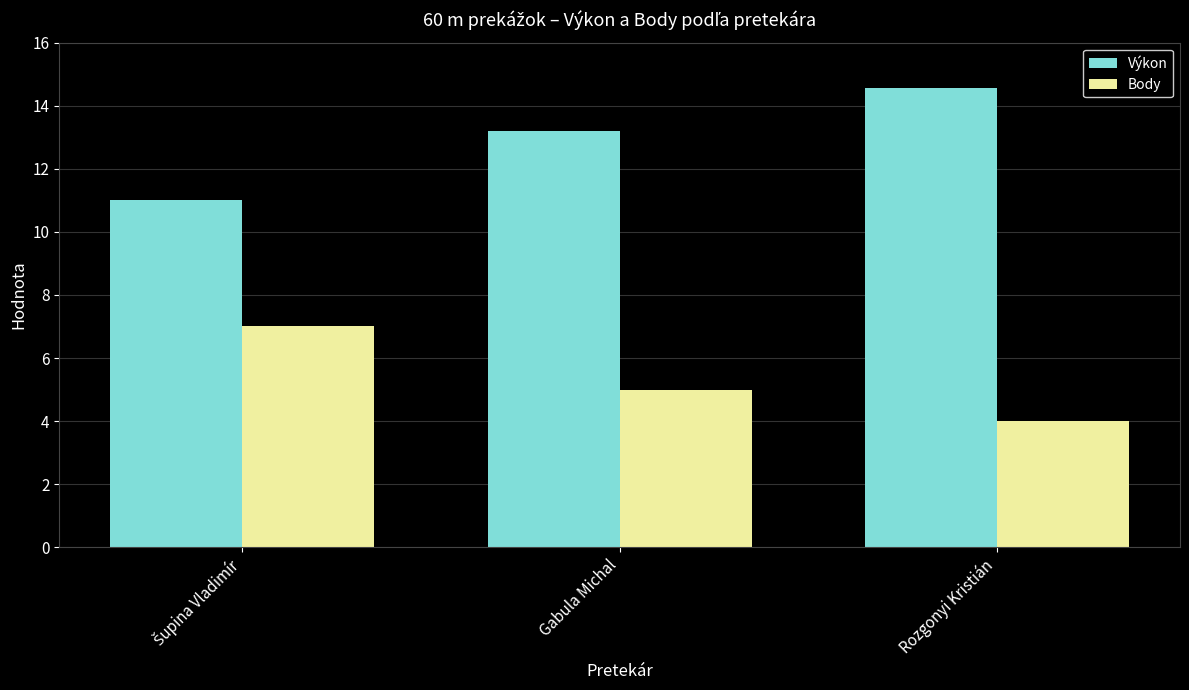

What is the lowest value of the Body series?

4.0